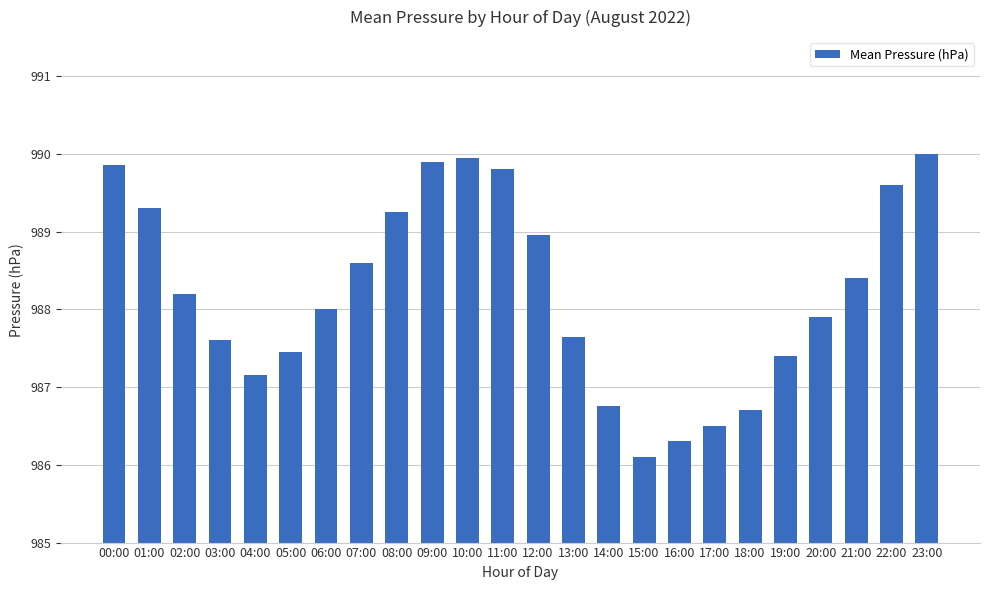

What is the difference between the maximum and minimum values?

3.9